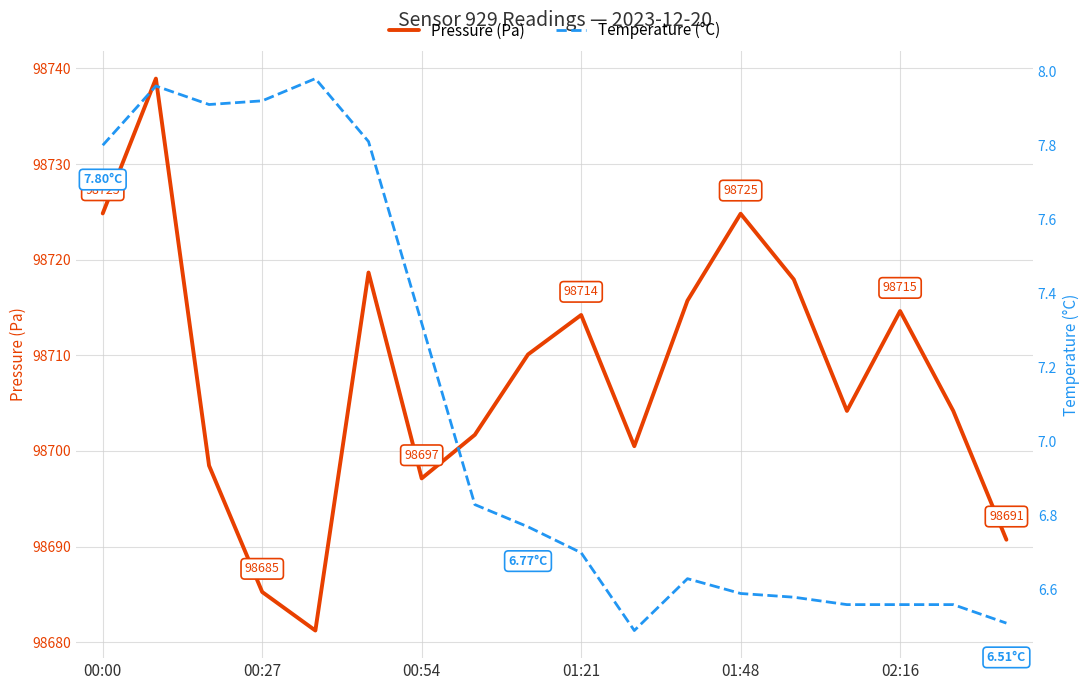

Reading left to right, transcribe all the data shown in this chart.

Pressure (Pa): 98724.8	98738.9	98698.5	98685.2	98681.2	98718.7	98697.1	98701.7	98710.1	98714.2	98700.5	98715.7	98724.8	98717.9	98704.2	98714.6	98704.2	98690.7
Temperature (°C): 7.8	8.0	7.9	7.9	8.0	7.8	7.3	6.8	6.8	6.7	6.5	6.6	6.6	6.6	6.6	6.6	6.6	6.5